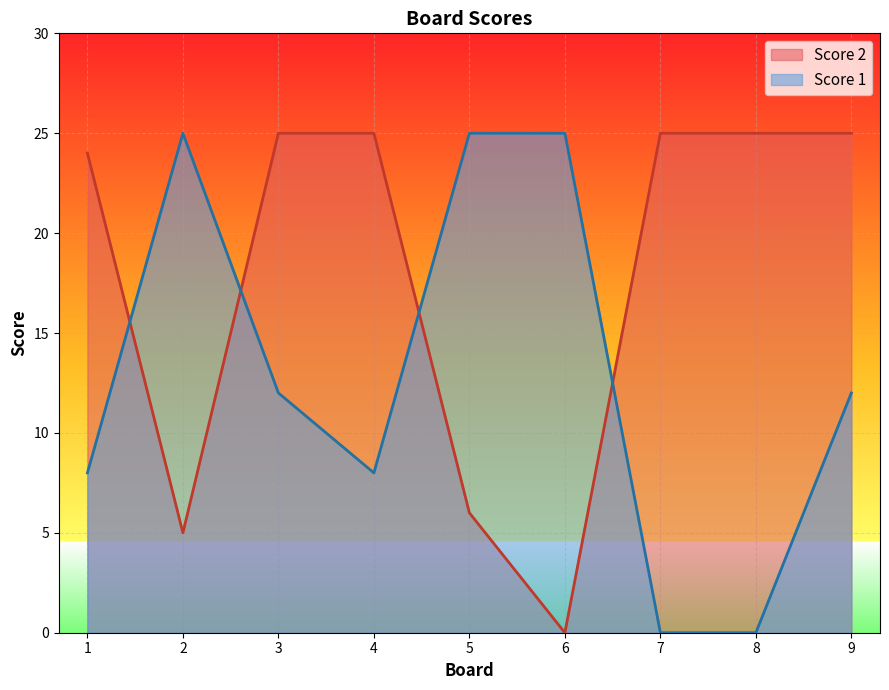

At which label does Score 1 first exceed 12?

2